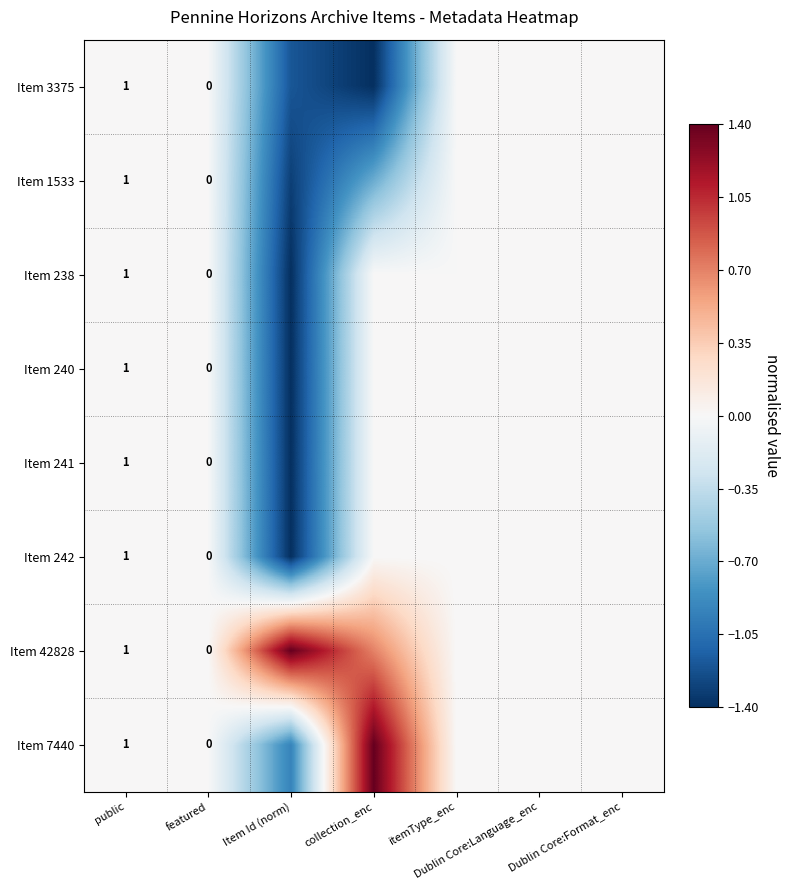

Is the value of Item 42828 at public greater than the value of Item 3375 at public?

No